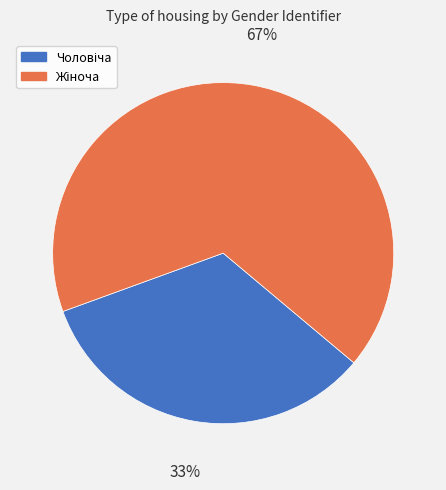

To the nearest percent, what is the average slice percentage?

50%